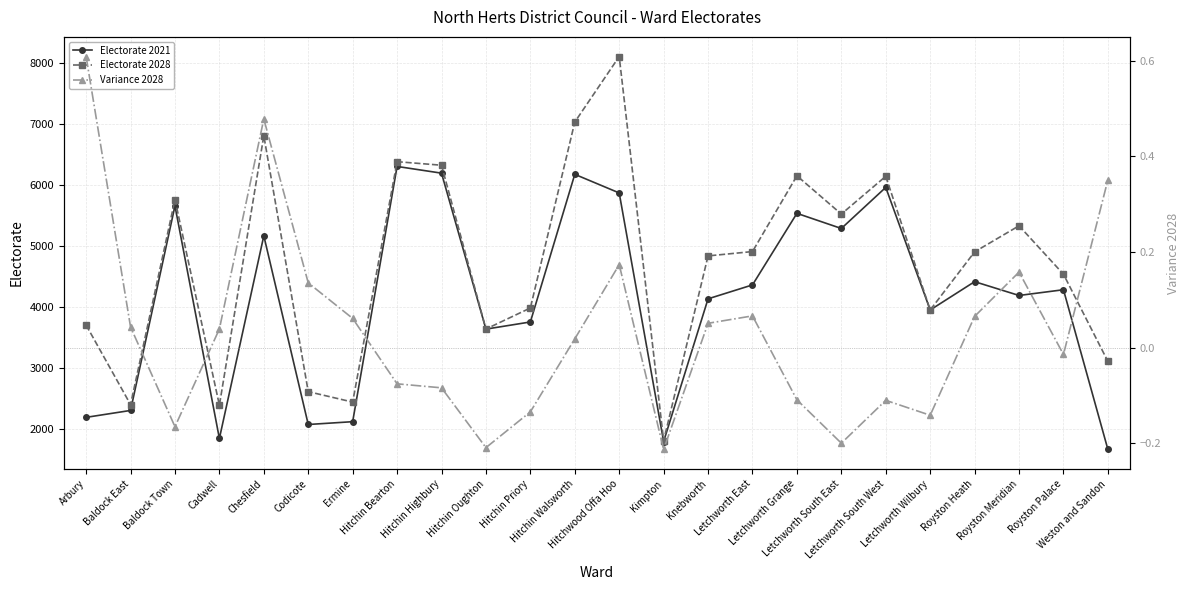

True or false: Variance 2028 and Electorate 2021 intersect in this chart.

False